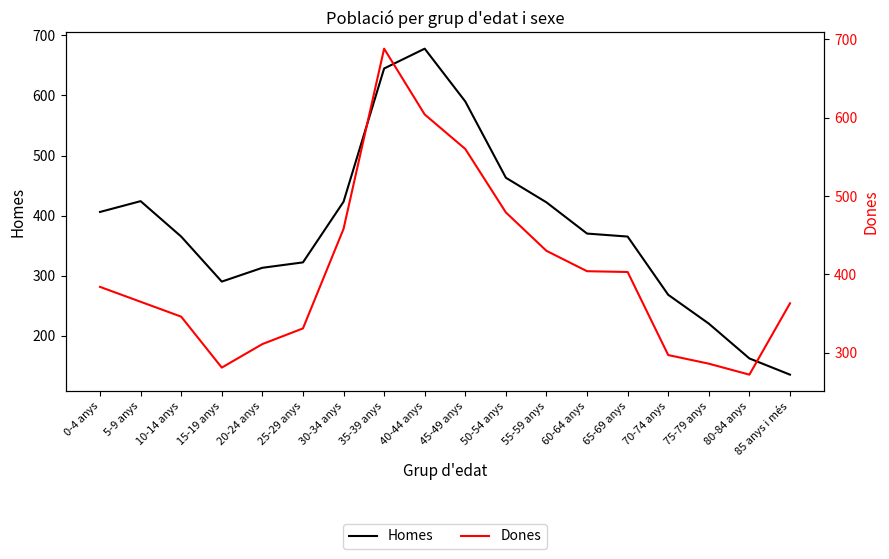

How many interior local peaks does the Homes series have?

2